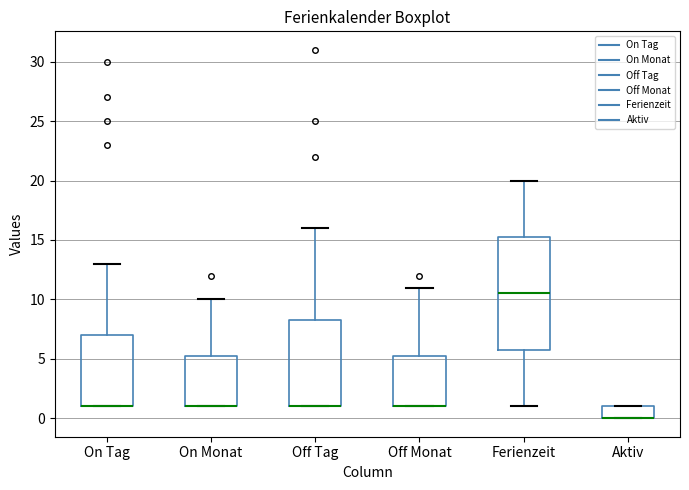

Comparing the boxes themselves (not the whiskers), which one is the tallest?

Ferienzeit